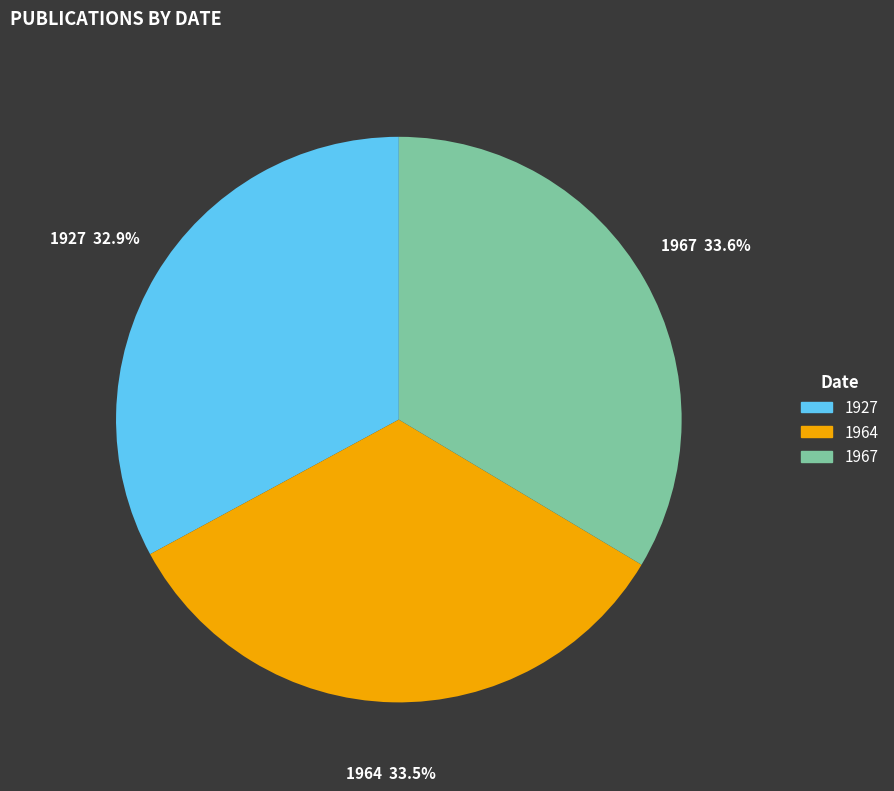

What percentage is the 1927 slice, to the nearest percent?

33%